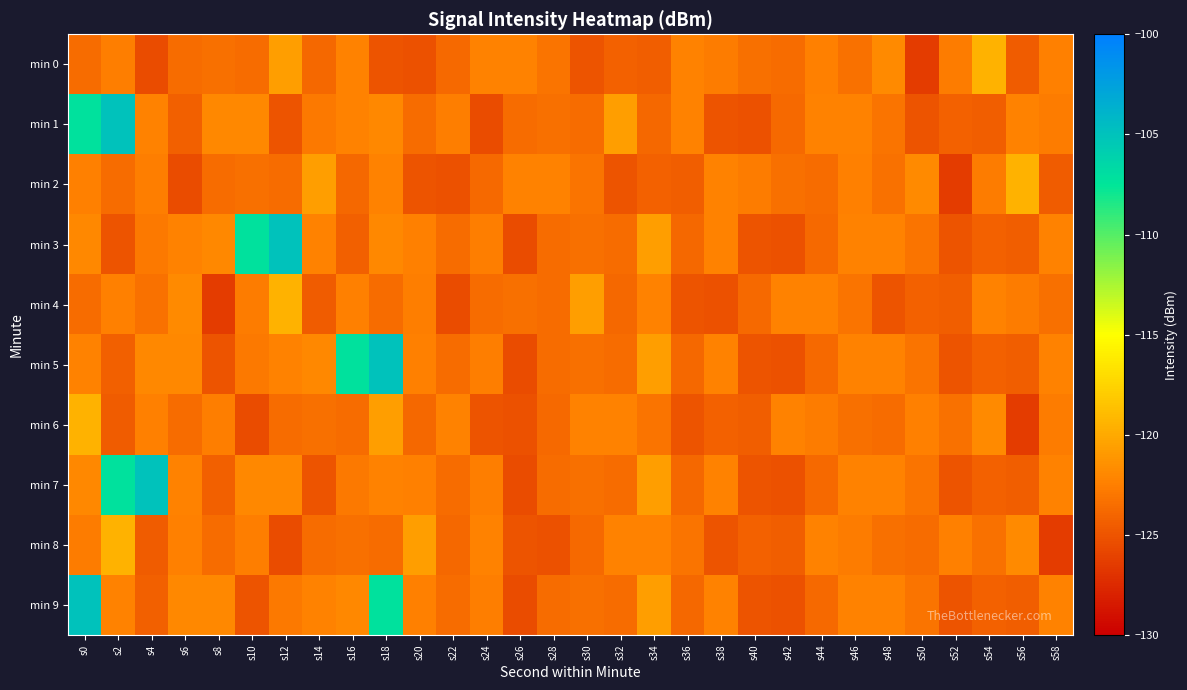

What is the maximum value shown in the chart?

-104.9